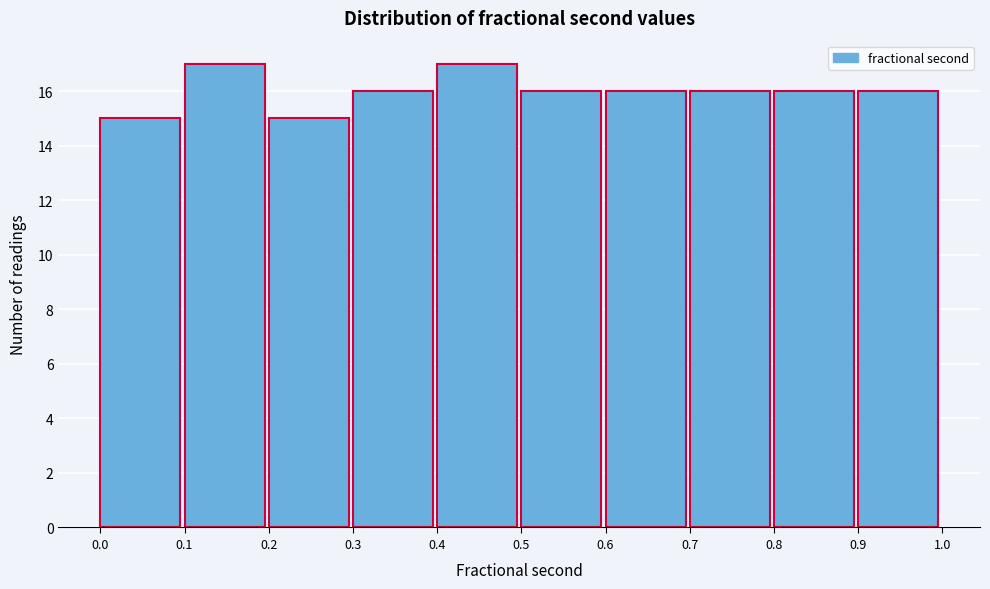

How tall is the bar that spans 0.8 to 0.9 on the x-axis? The values are not printed on the chart, so give them approximately, as read against the axis.

16